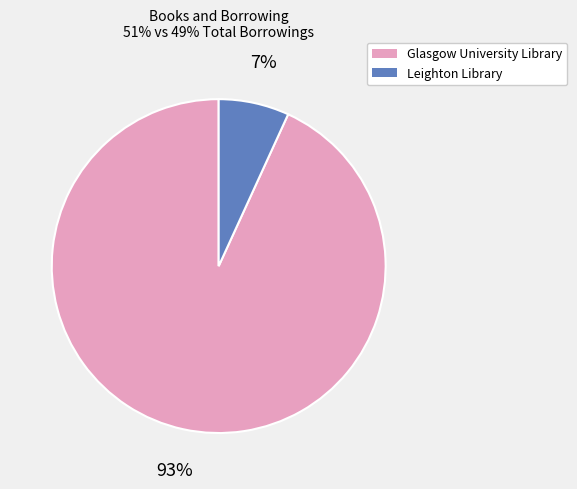

Count the number of slices in the pie.

2